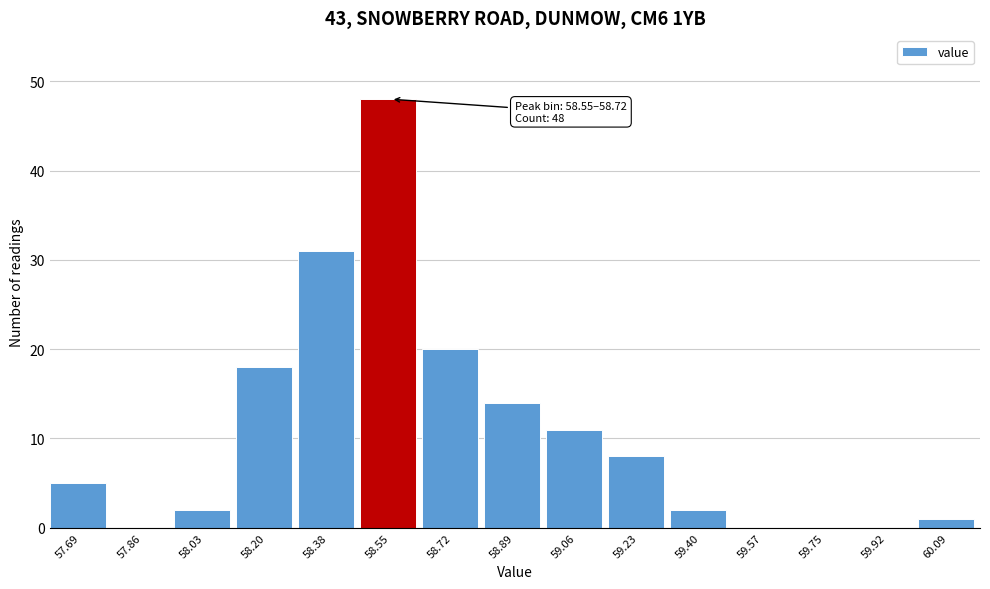

Reading left to right, transcribe all the data shown in this chart.

57.69=5	57.86=0	58.03=2	58.20=18	58.38=31	58.55=48	58.72=20	58.89=14	59.06=11	59.23=8	59.40=2	59.57=0	59.75=0	59.92=0	60.09=1